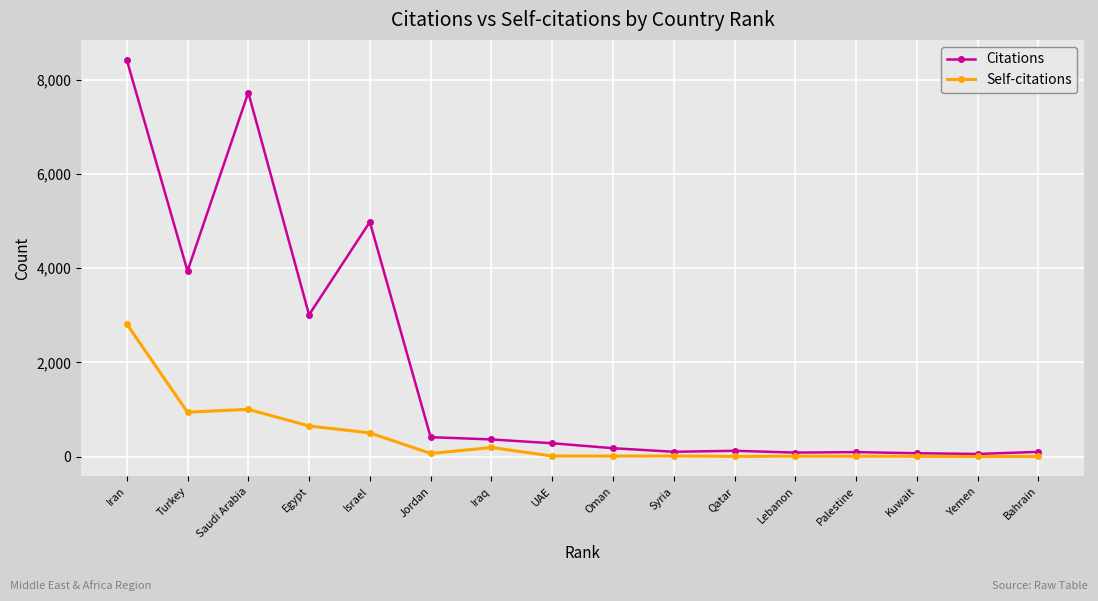

Rank the series by their average value, from lowest to highest.

Self-citations, Citations